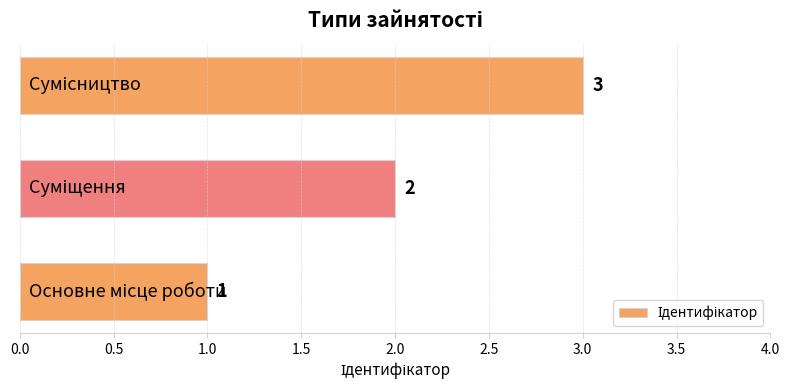

How many series are shown in this chart?

1